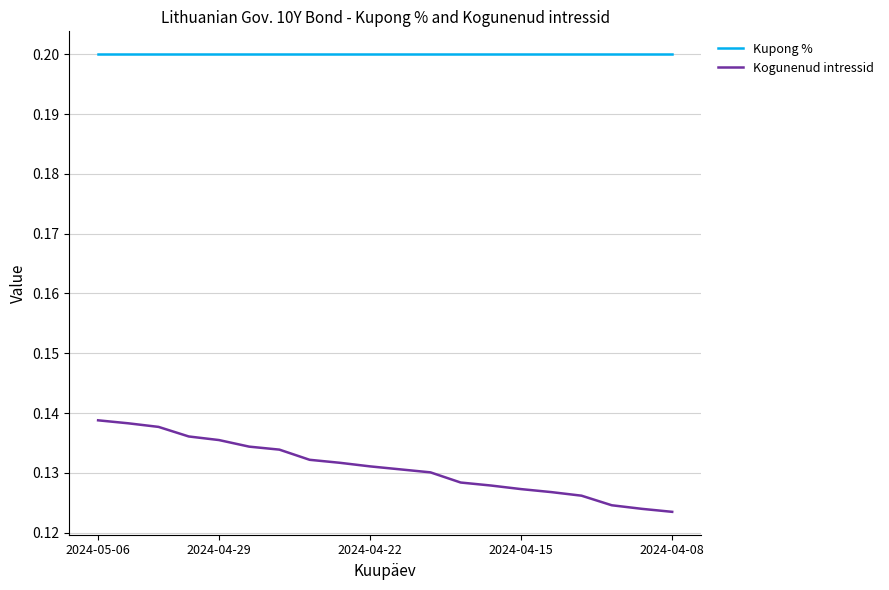

Which series has the largest total across all categories?

Kupong %